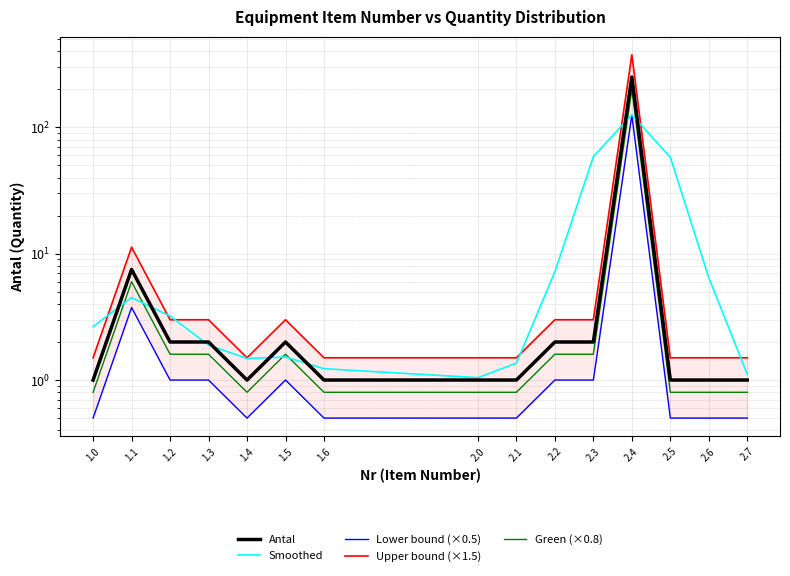

What is the average value of the Upper bound (×1.5) series?

27.6